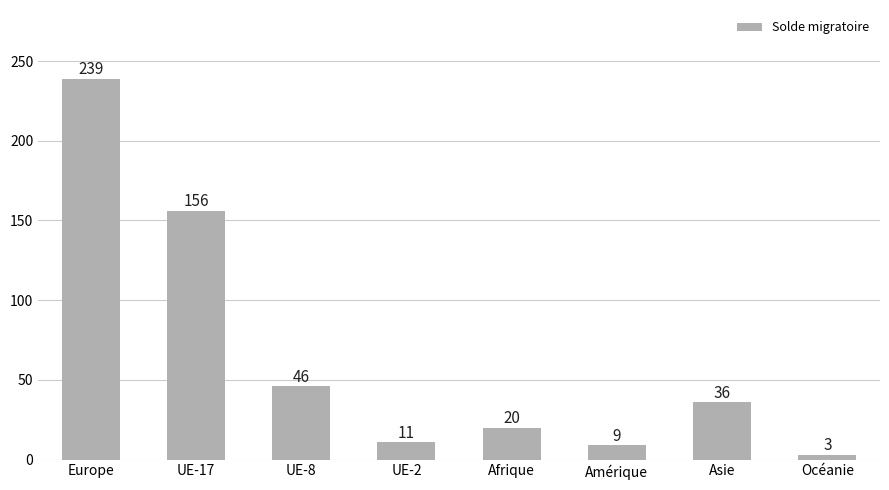

What is the greatest value displayed?

239